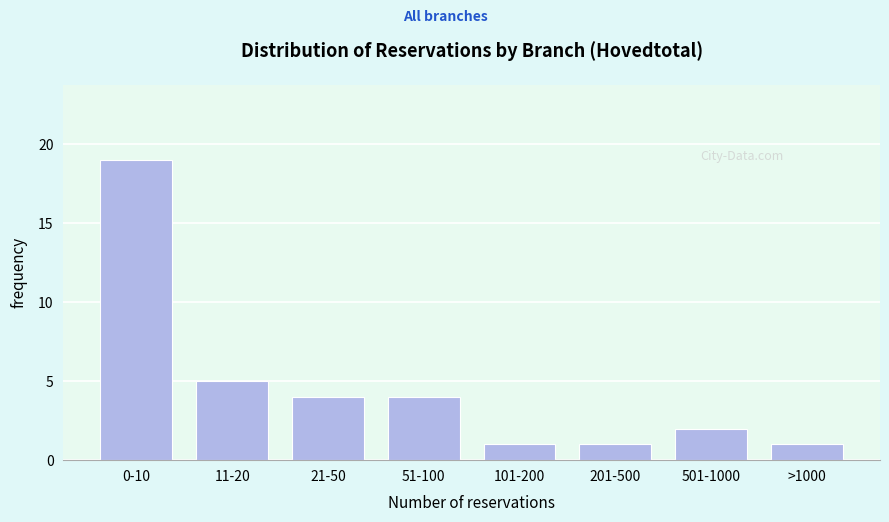

Reading right to left, transcribe all the data shown in this chart.

1	2	1	1	4	4	5	19